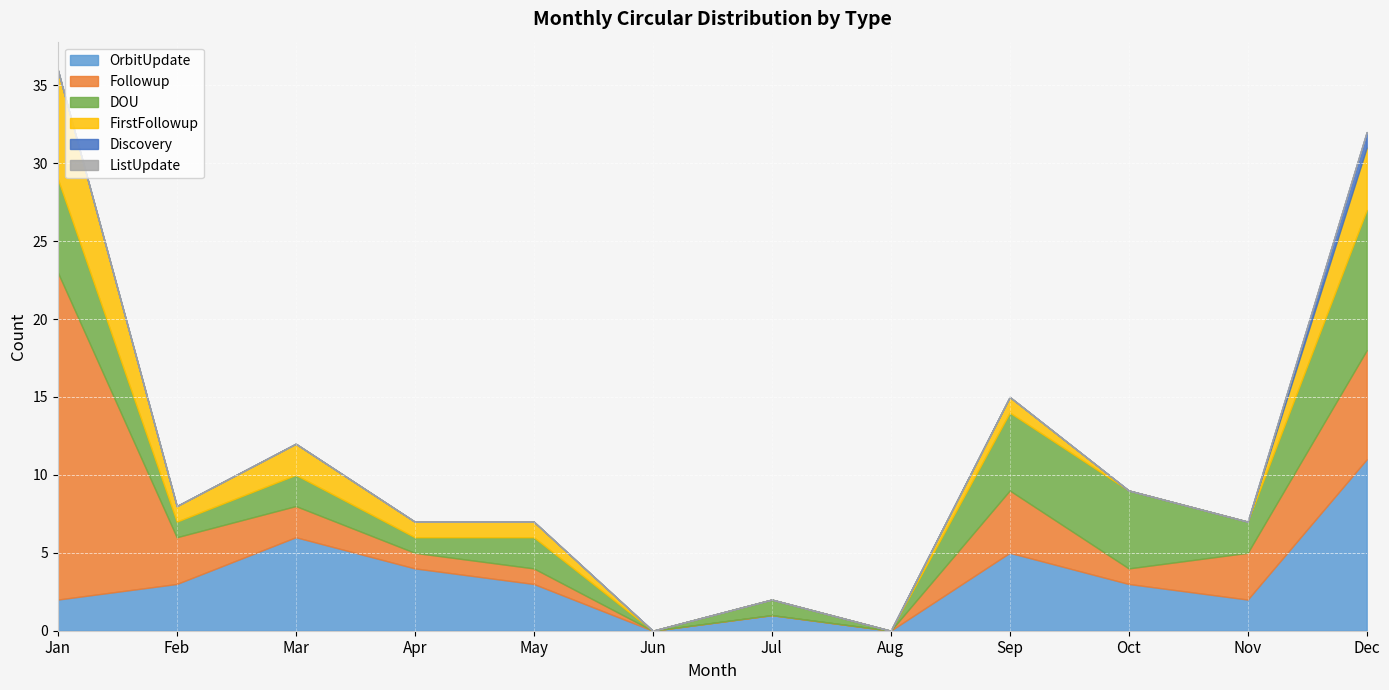

List the series in order of their peak value, lowest first.

ListUpdate, Discovery, FirstFollowup, DOU, OrbitUpdate, Followup